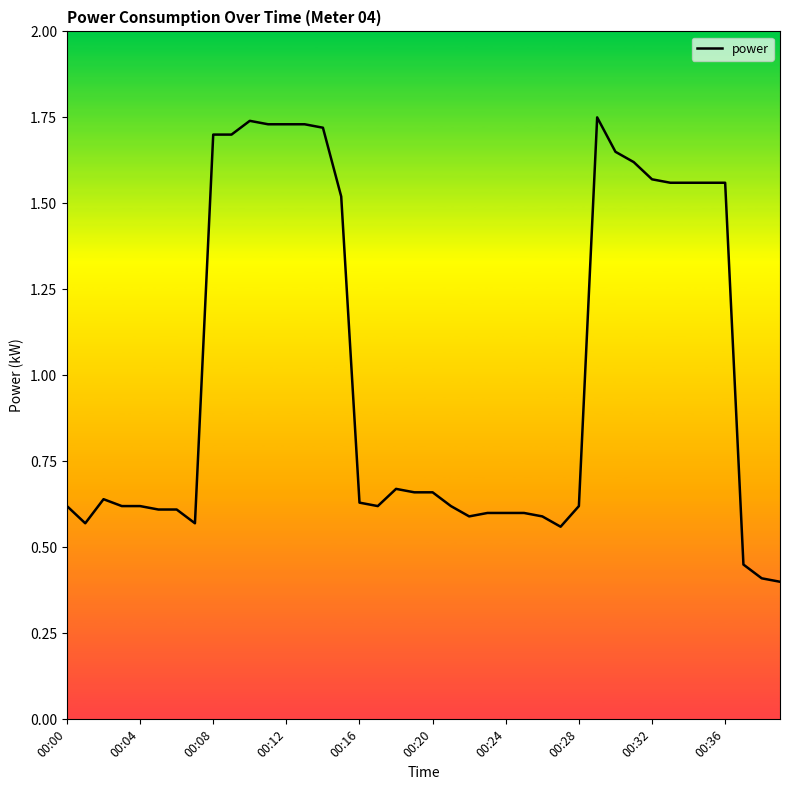

What is the minimum value shown in the chart?

0.4